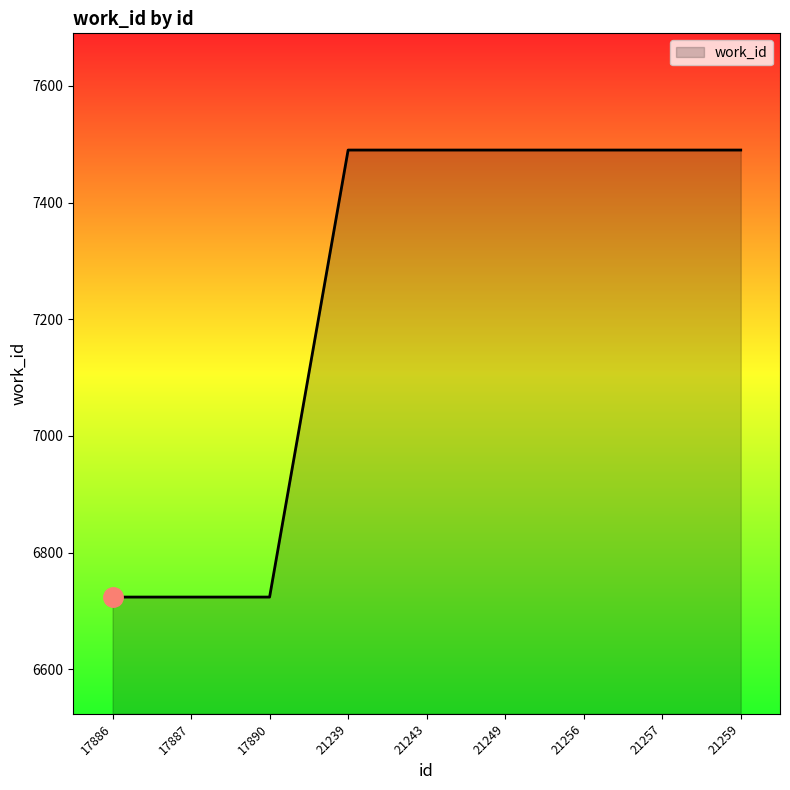

What value does the data have at 21249, to the nearest 50?

7500